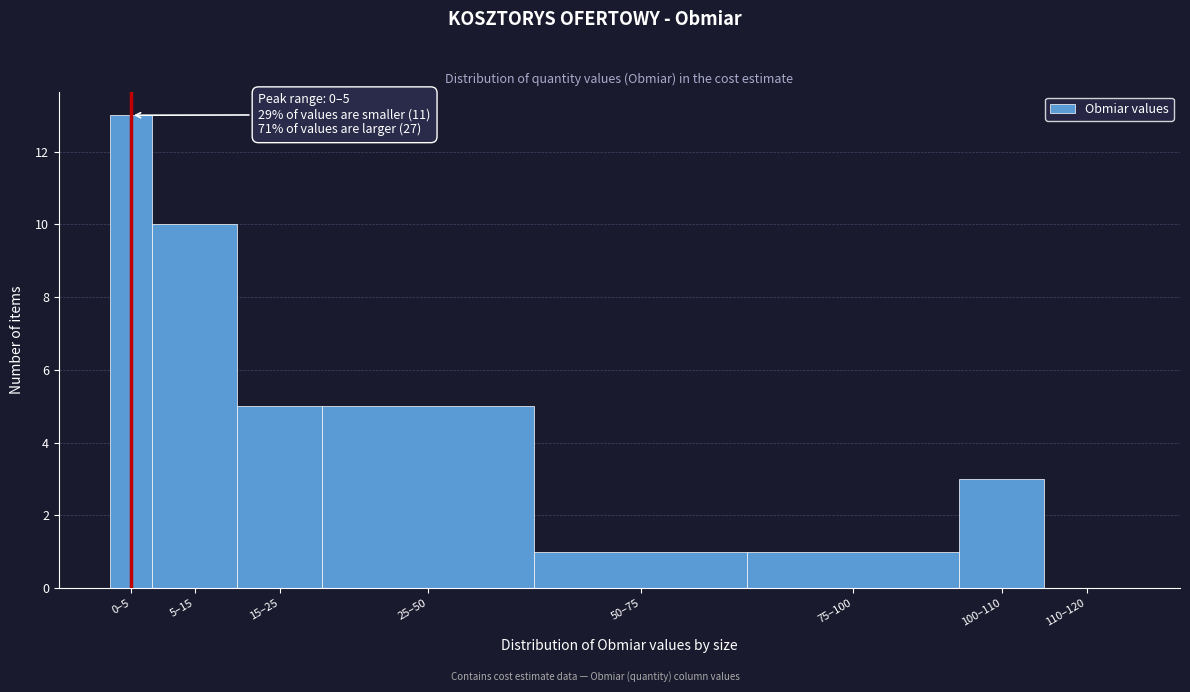

Reading left to right, list all the values displayed in this chart.

0–5=13	5–15=10	15–25=5	25–50=5	50–75=1	75–100=1	100–110=3	110–120=0